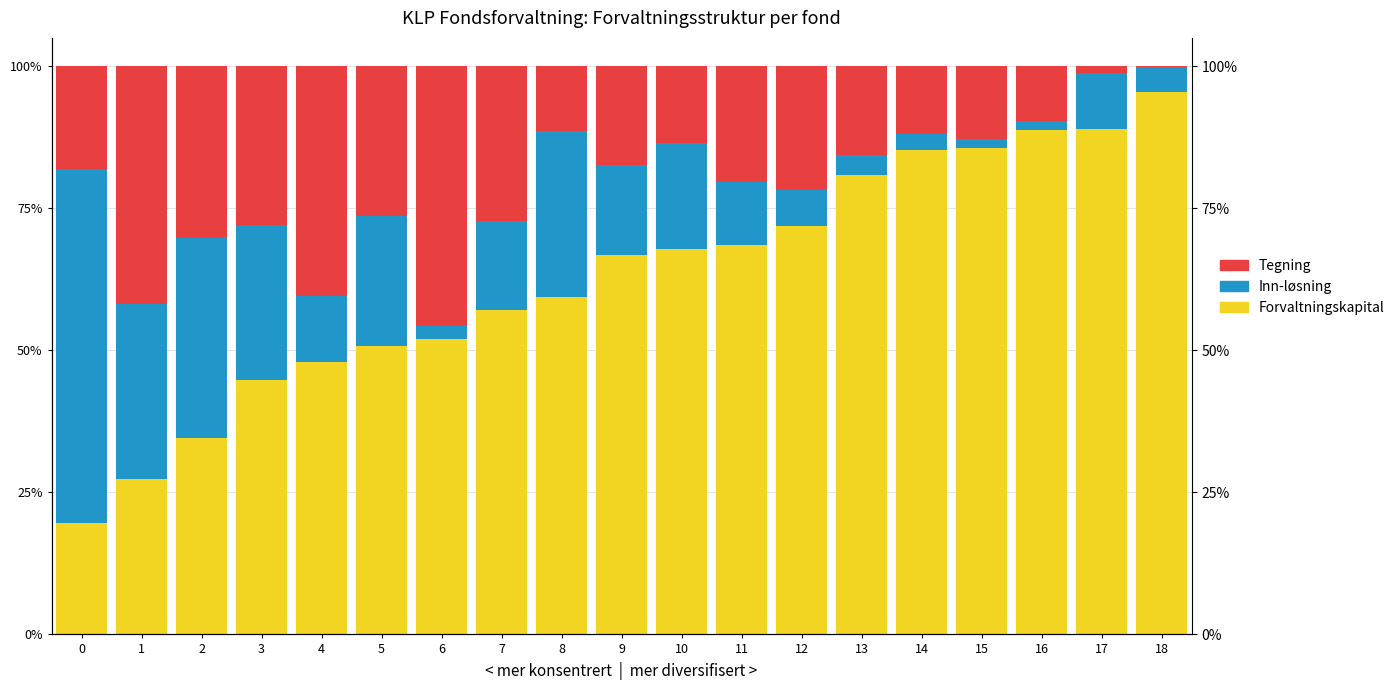

The value of Inn-løsning at 7 is 5.7. True or false?

False